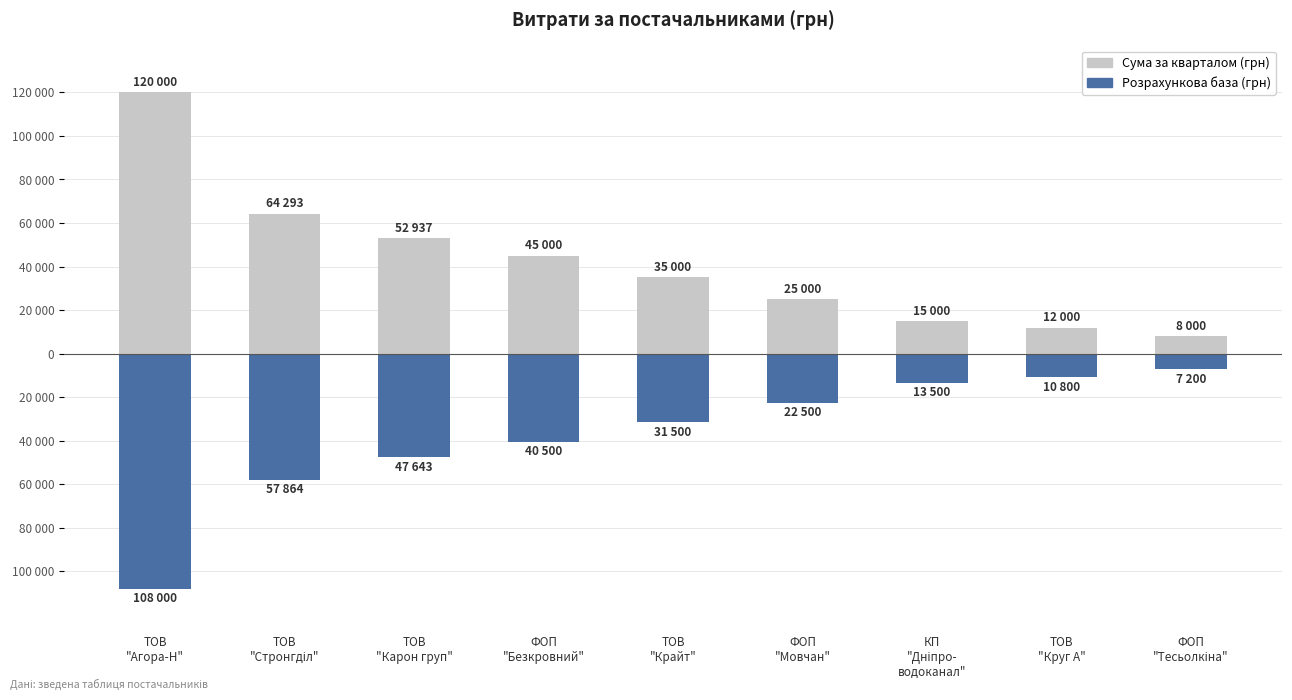

What is the spread (max minus min) of values at ТОВ
"Крайт"?

66500